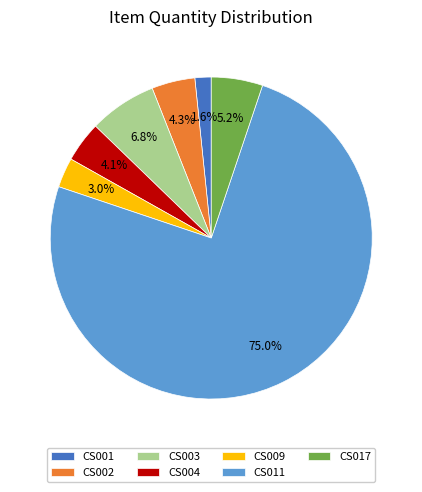

Which slice represents more than half of the pie?

CS011